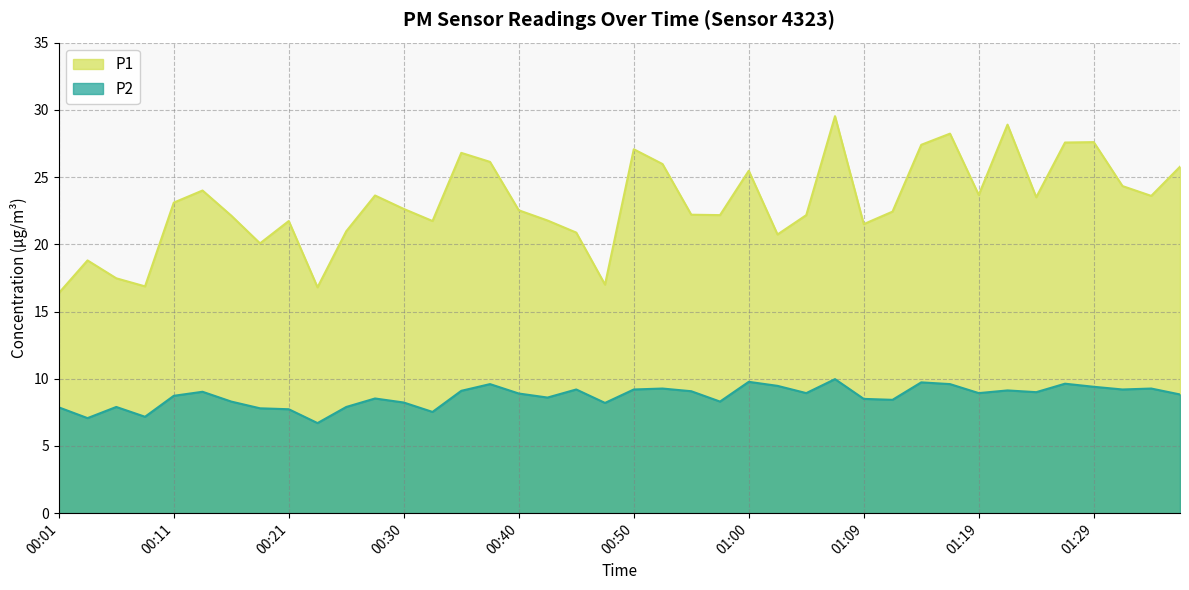

Does the chart have visible grid lines?

Yes